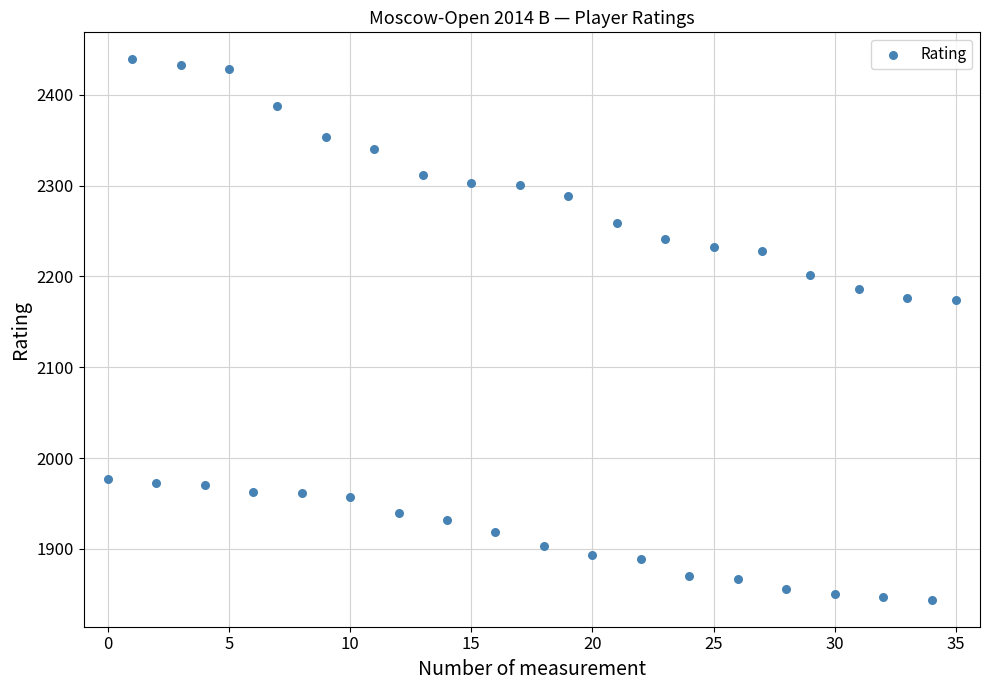

What is the range of Y values (max minus min)?

595